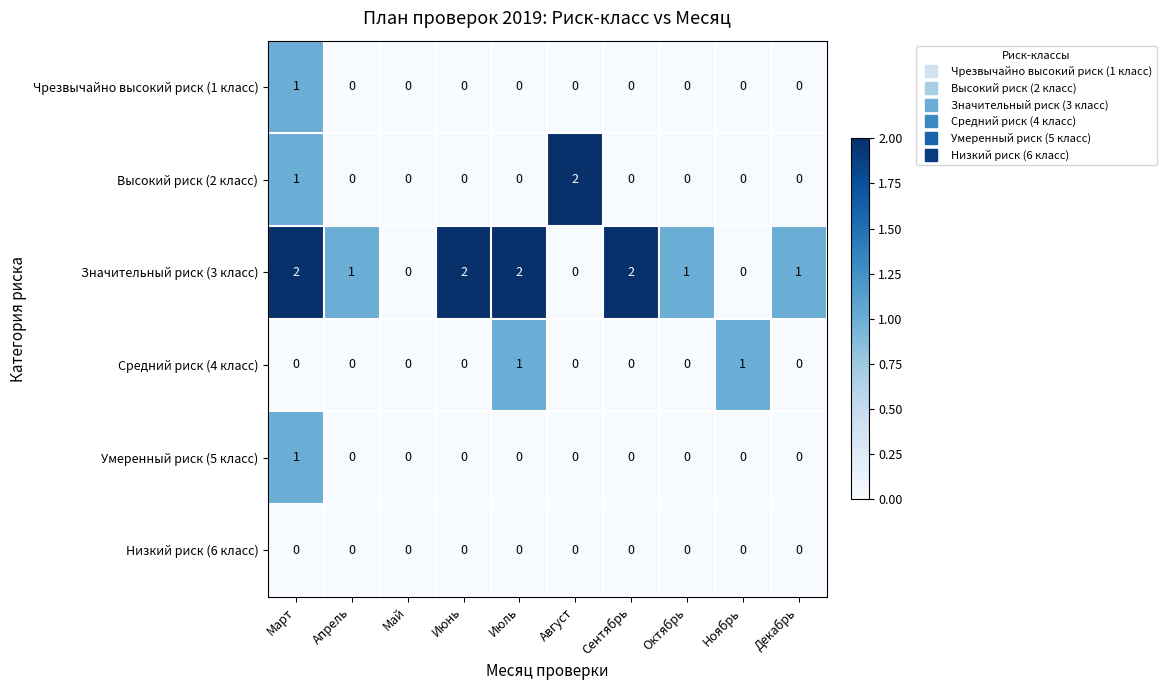

How many values in the Умеренный риск (5 класс) series exceed 0?

1